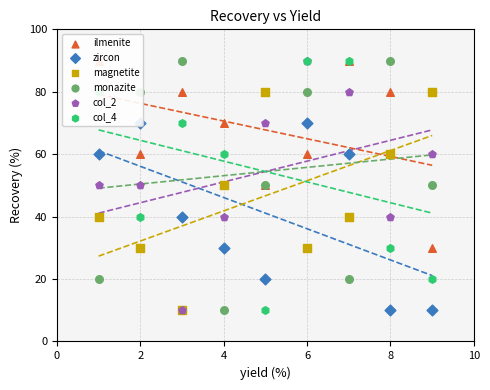

Which series has the largest total across all categories?

ilmenite